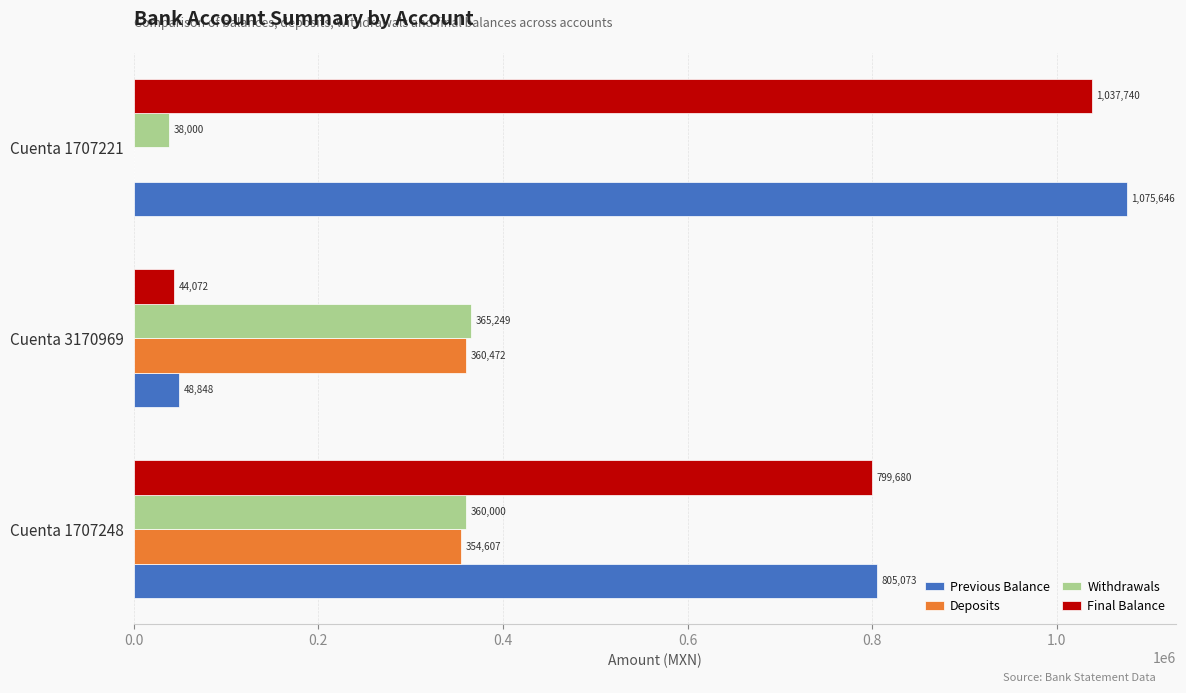

What is the maximum value for Final Balance?

1037739.8